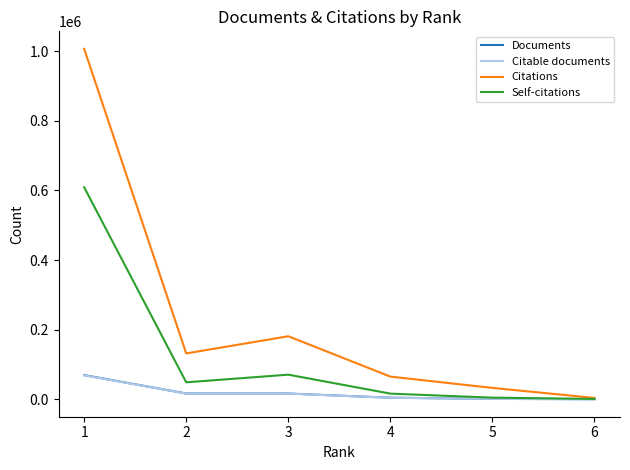

Between 1 and 2, which series saw the biggest shift?

Citations